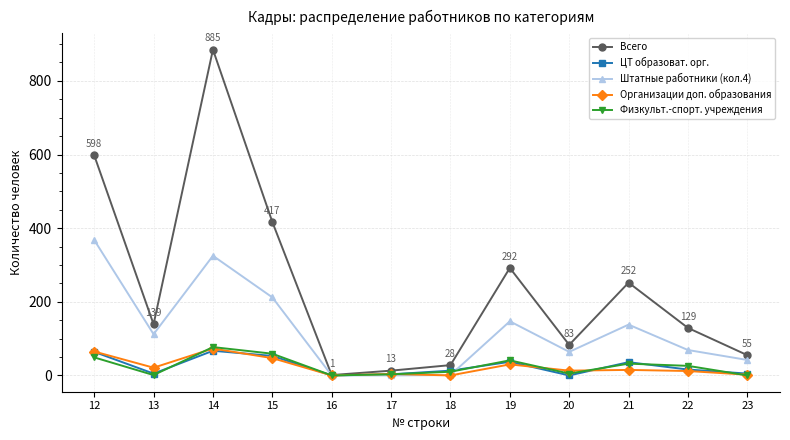

Does the chart display data point markers on the line(s)?

Yes